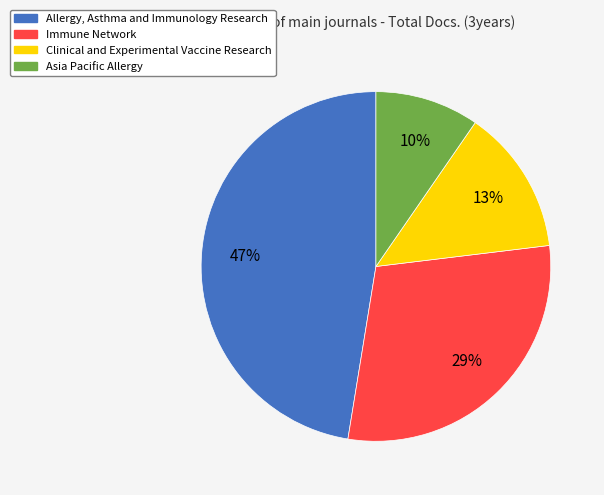

The Immune Network slice represents 37% of the pie. True or false?

False